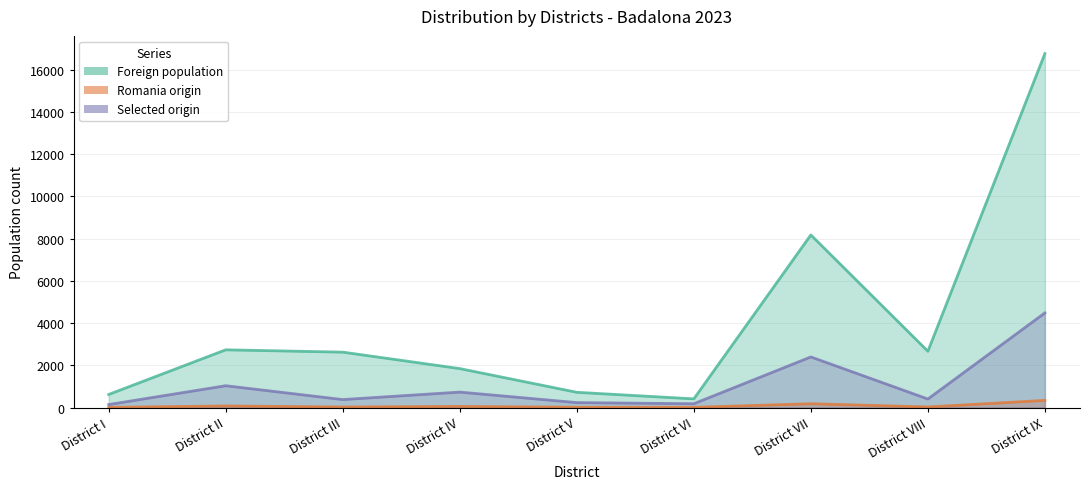

What is the spread (max minus min) of values at District I?

611